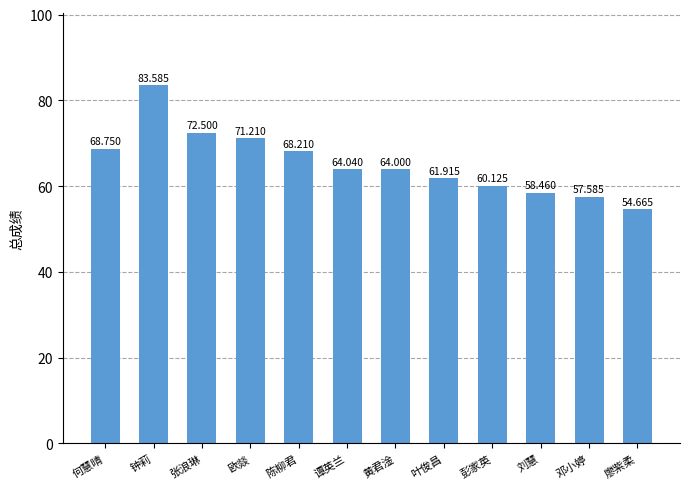

At which label is the value closest to 69?

何慧晴